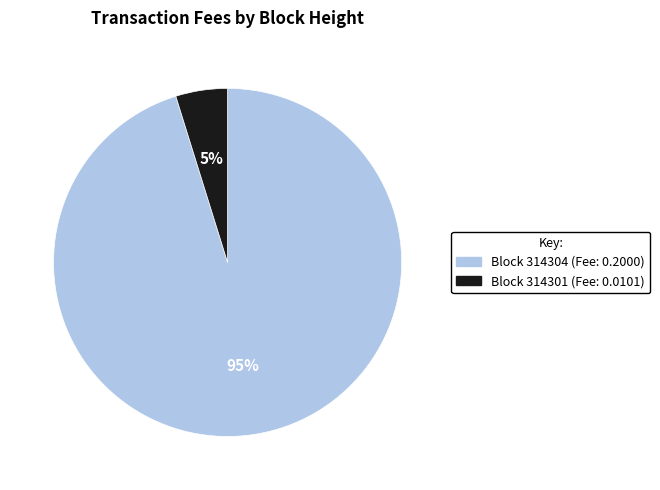

To the nearest percent, what is the average slice percentage?

50%